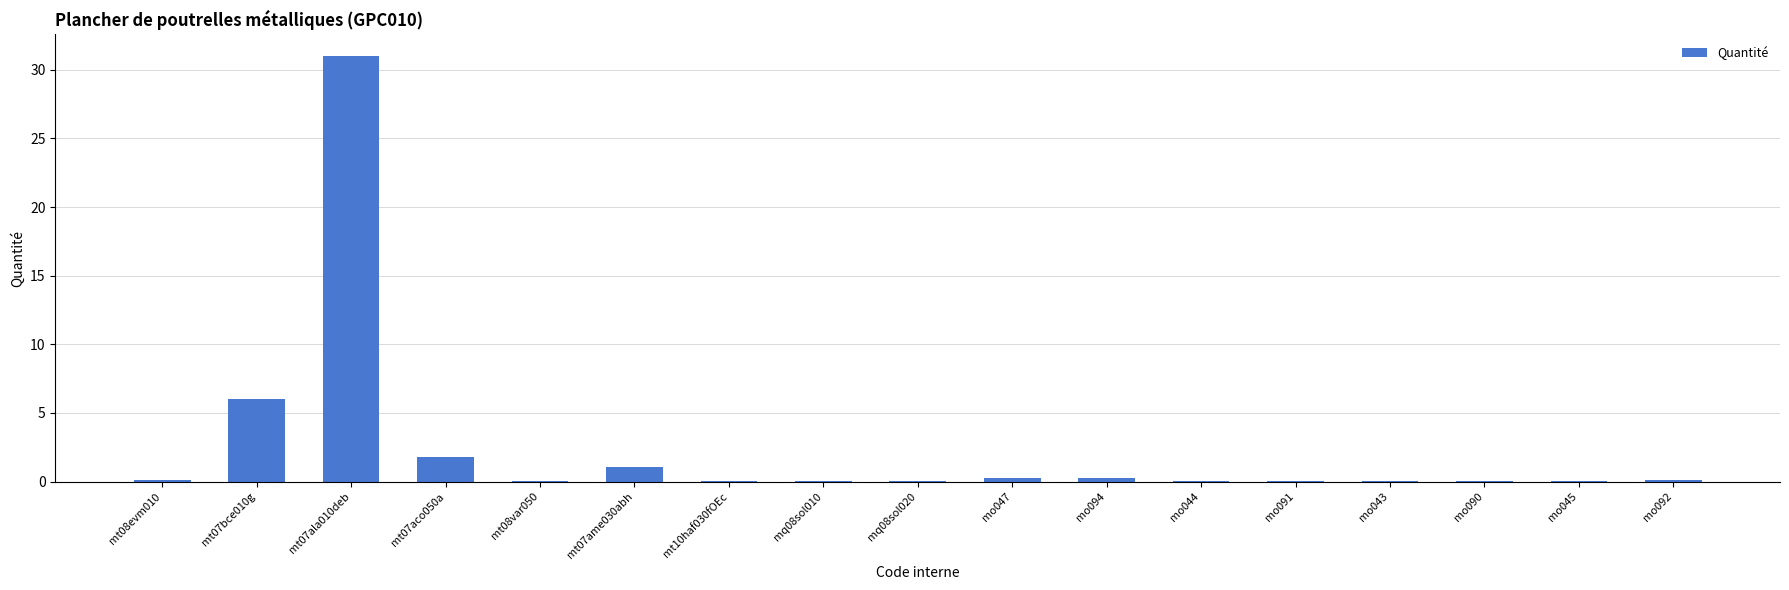

What is the average value?

2.4